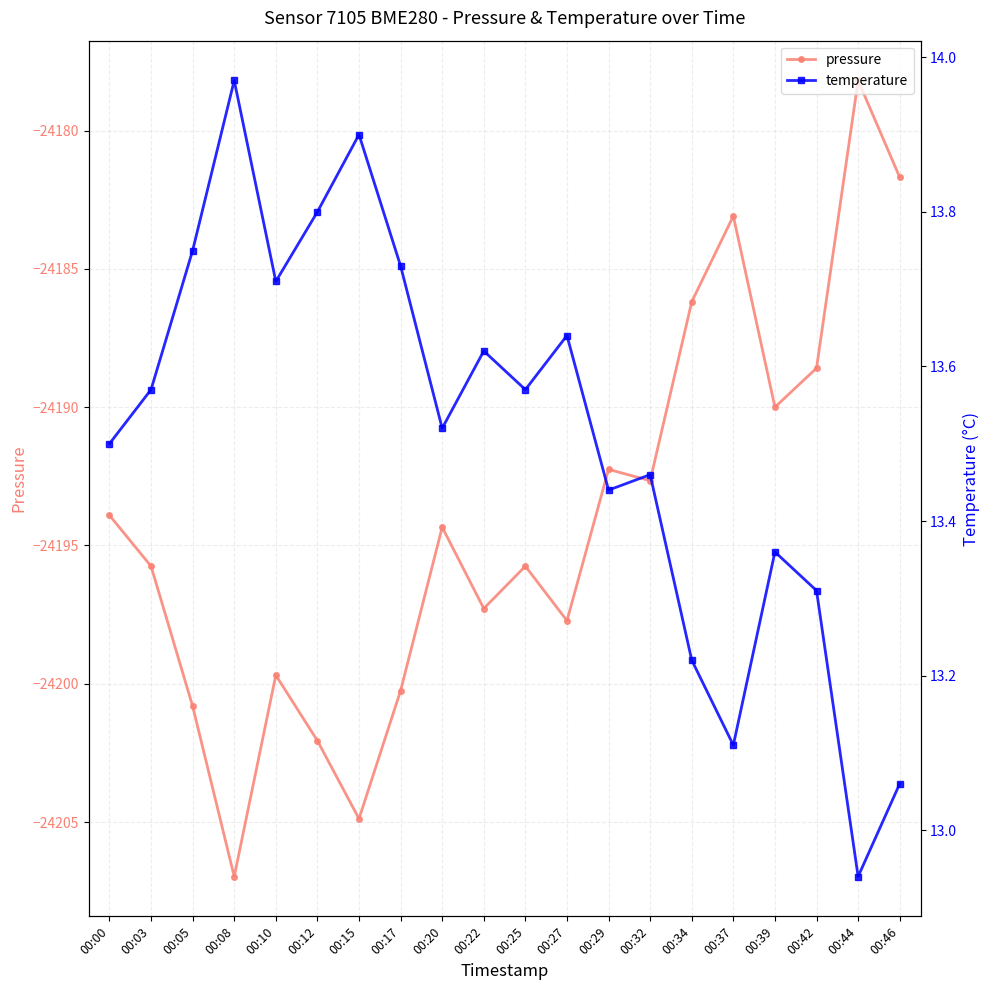

At which label does pressure reach its peak?

00:44